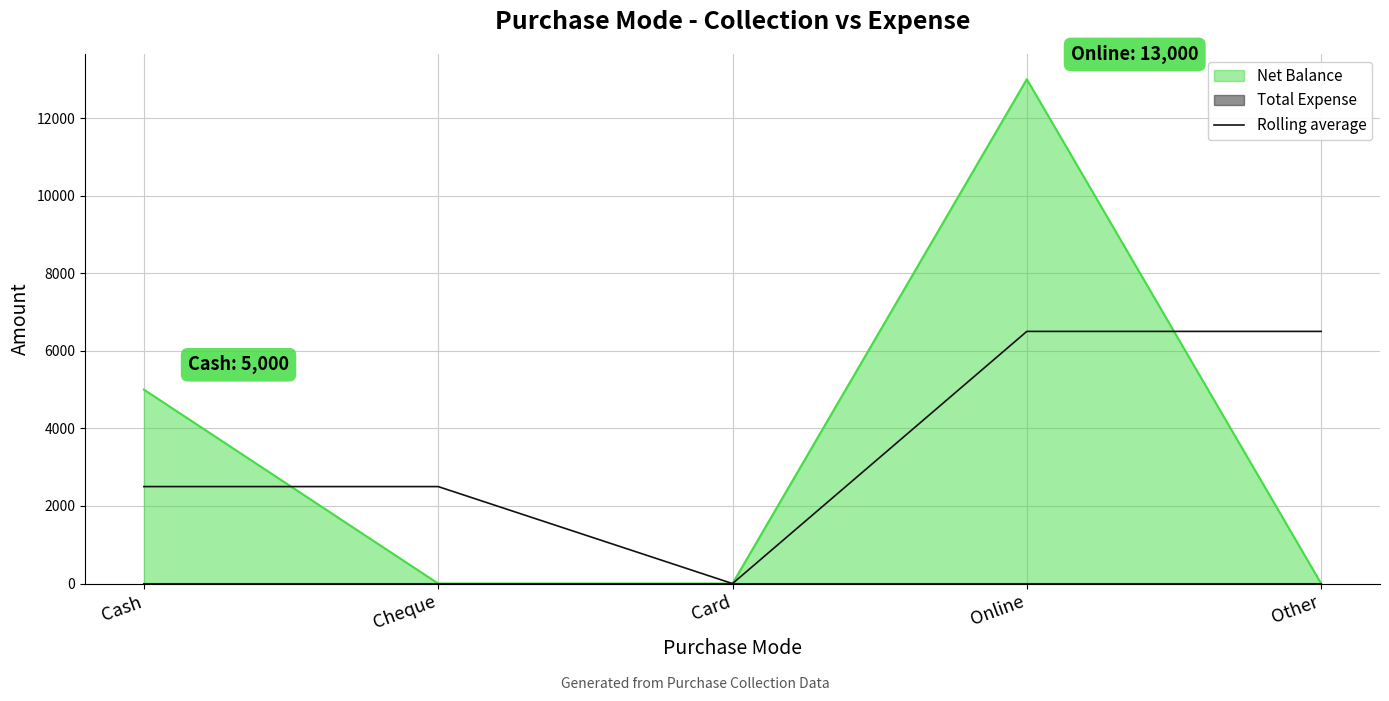

Is it true that Net Balance equals 4638 at Cheque?

False